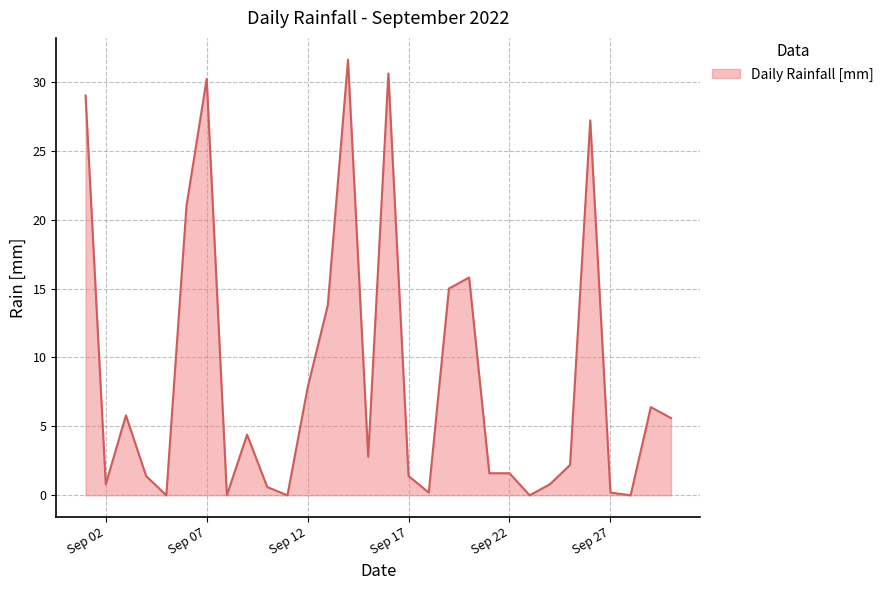

What is the greatest value displayed?

31.6